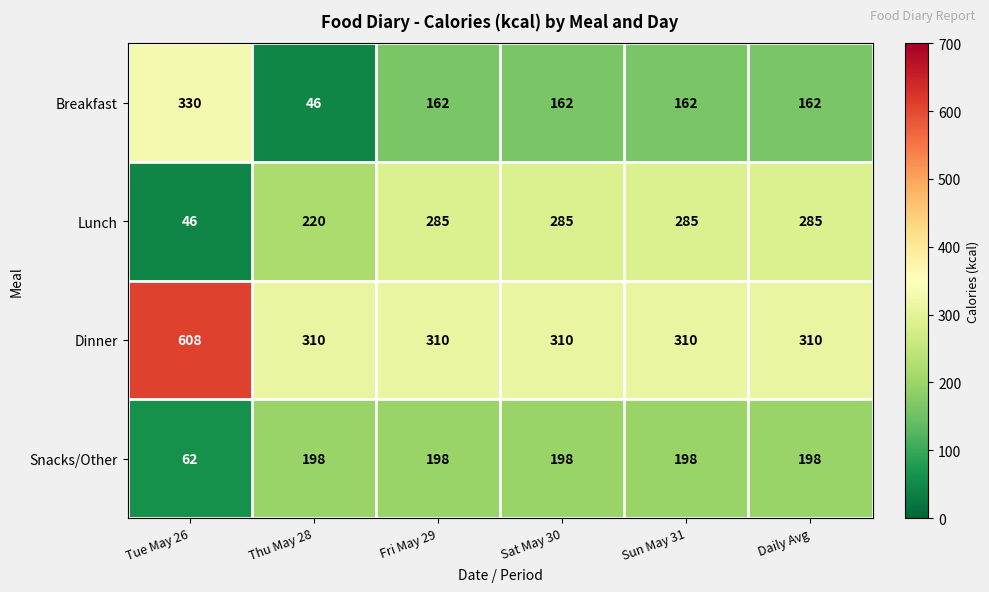

What is the minimum value shown in the chart?

46